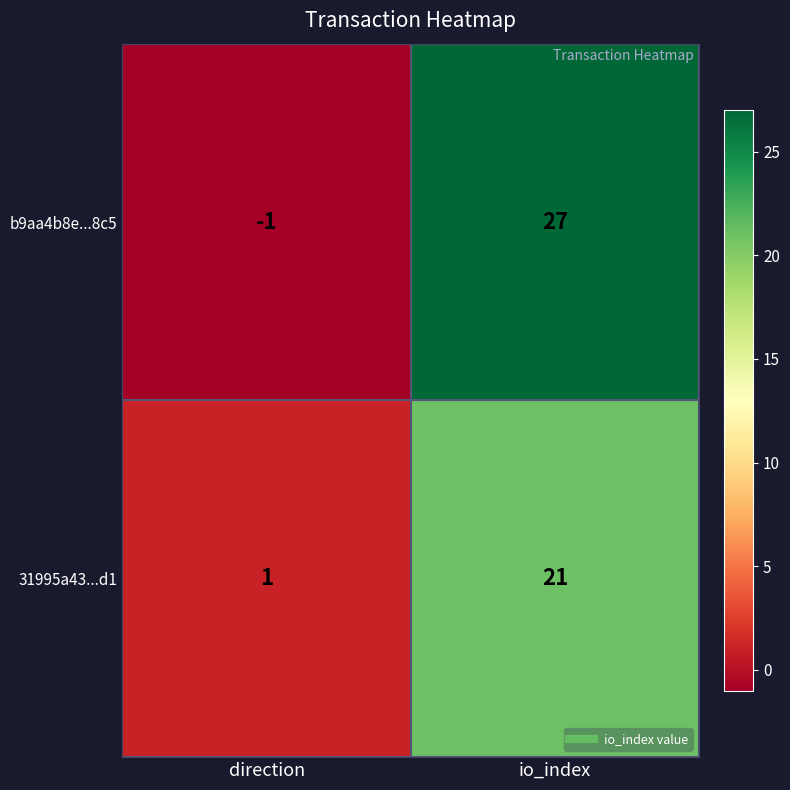

The b9aa4b8e...8c5 series shows 14 at io_index. True or false?

False